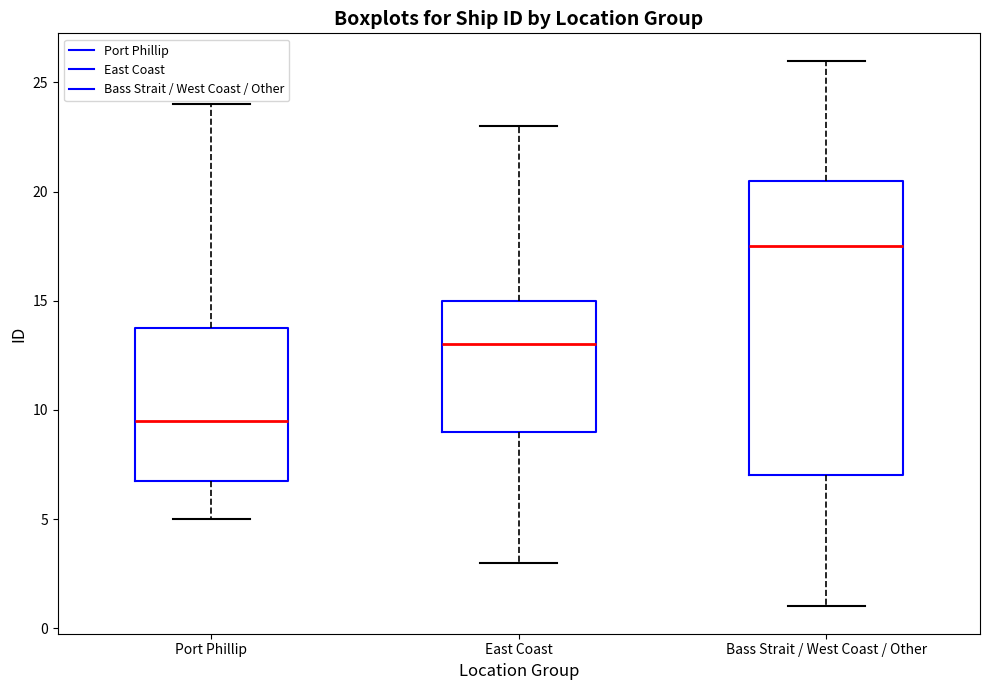

Reading left to right, transcribe this box plot: for each box, give where its median line is, the range the box spans, and where its two whiskers end, as read against the y-axis. The values are not printed on the chart, so give them approximately, as read against the axis.

Port Phillip: median 9.5, box 7.0 to 14.0, whiskers 5.0 to 24.0
East Coast: median 13.0, box 9.0 to 15.0, whiskers 3.0 to 23.0
Bass Strait / West Coast / Other: median 17.5, box 7.0 to 20.5, whiskers 1.0 to 26.0